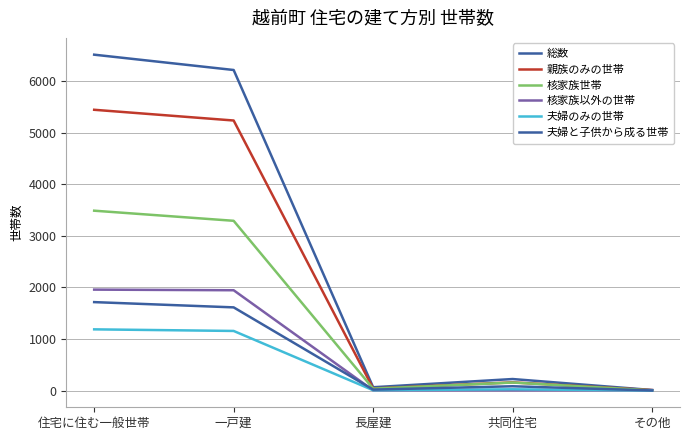

Read the 親族のみの世帯 value at 共同住宅, to the nearest 10.

160